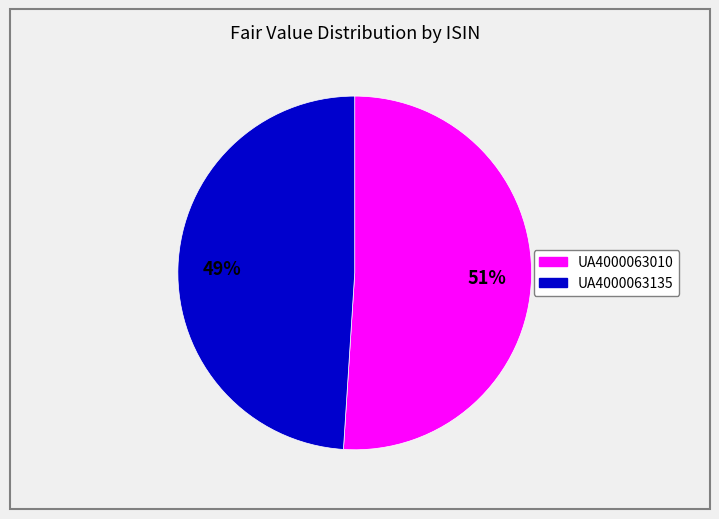

Rank the categories by value from highest to lowest.

UA4000063010, UA4000063135